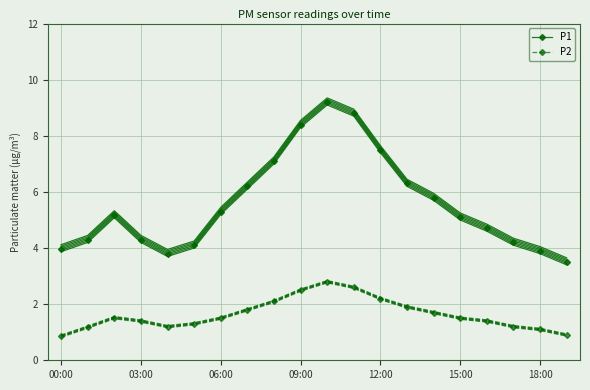

Which has a higher value, 00:00 or 7?

7